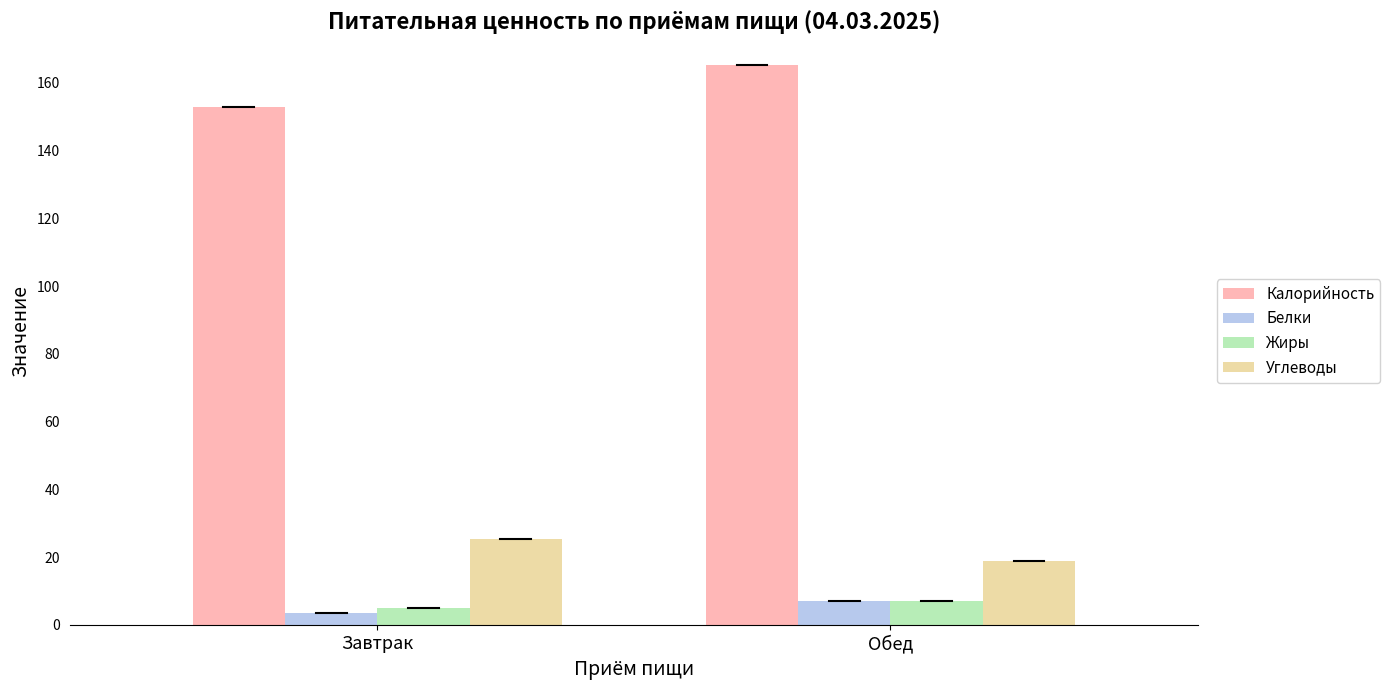

How many values in the Белки series exceed 6?

1